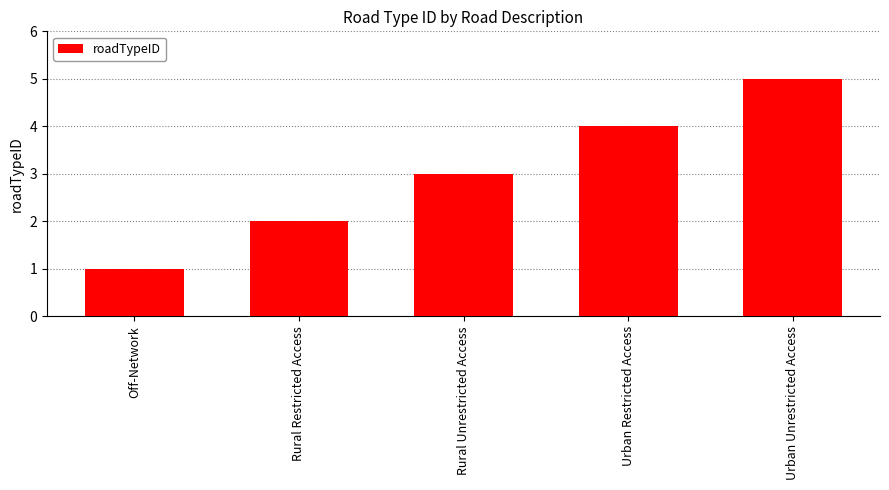

True or false: the data shows 1 at Off-Network.

True